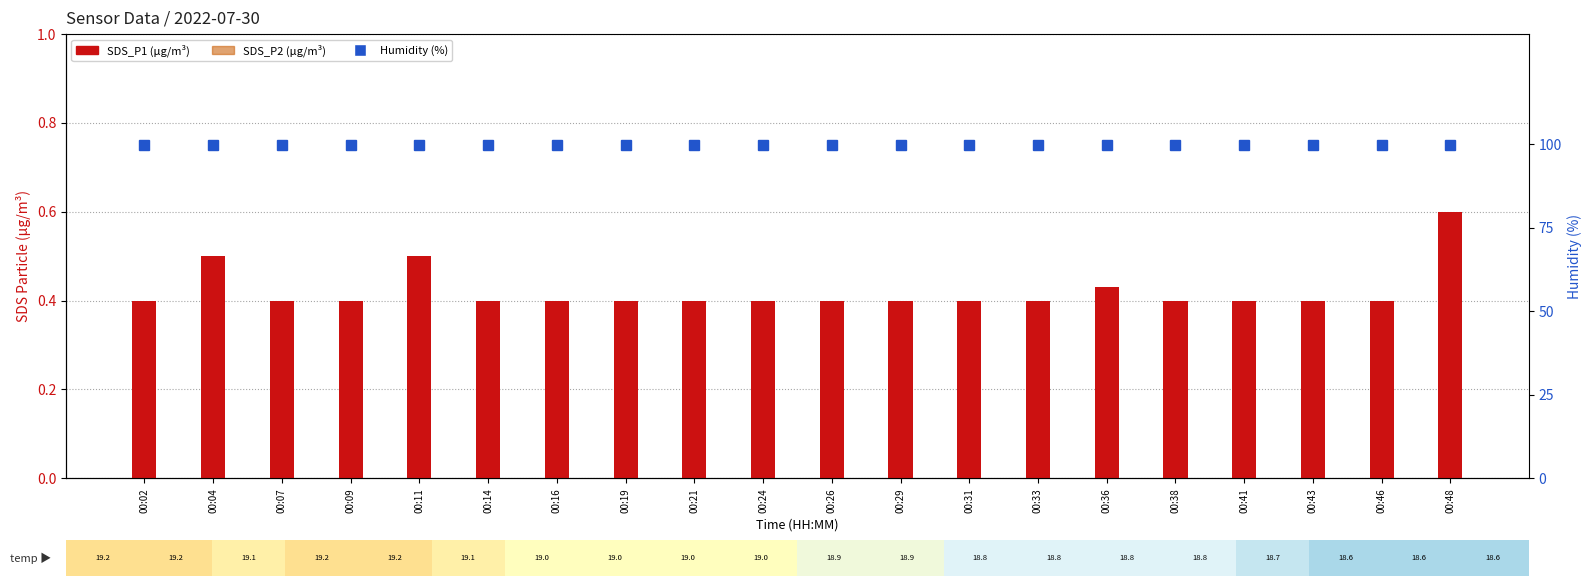

What is the approximate value of SDS_P2 at 00:14?

0.3